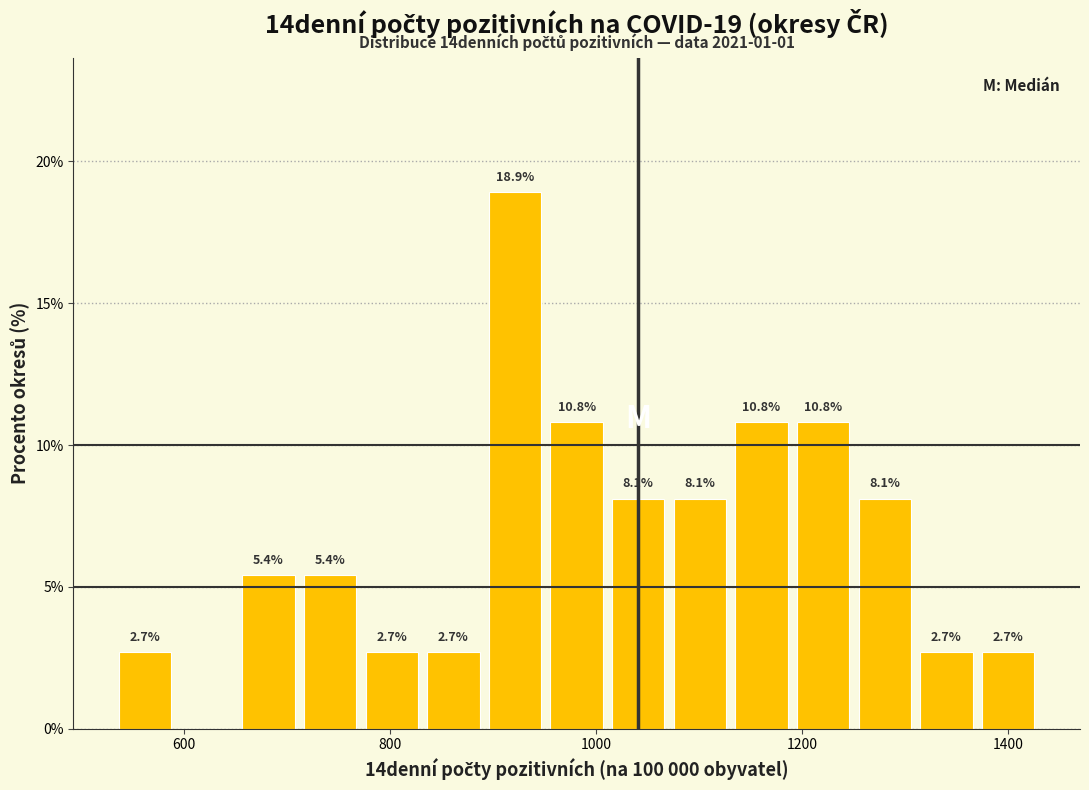

Read against the x-axis, roughly where is the centre of the tallest bar?

920